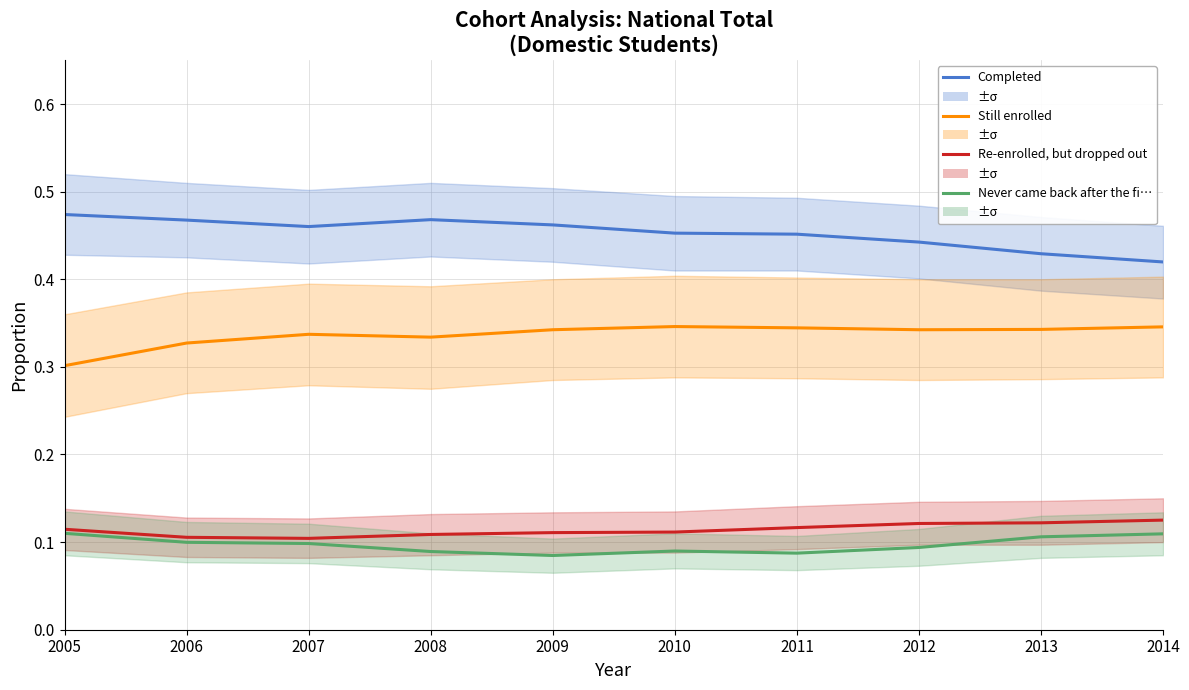

Between 2010 and 2013, which series saw the biggest shift?

Completed